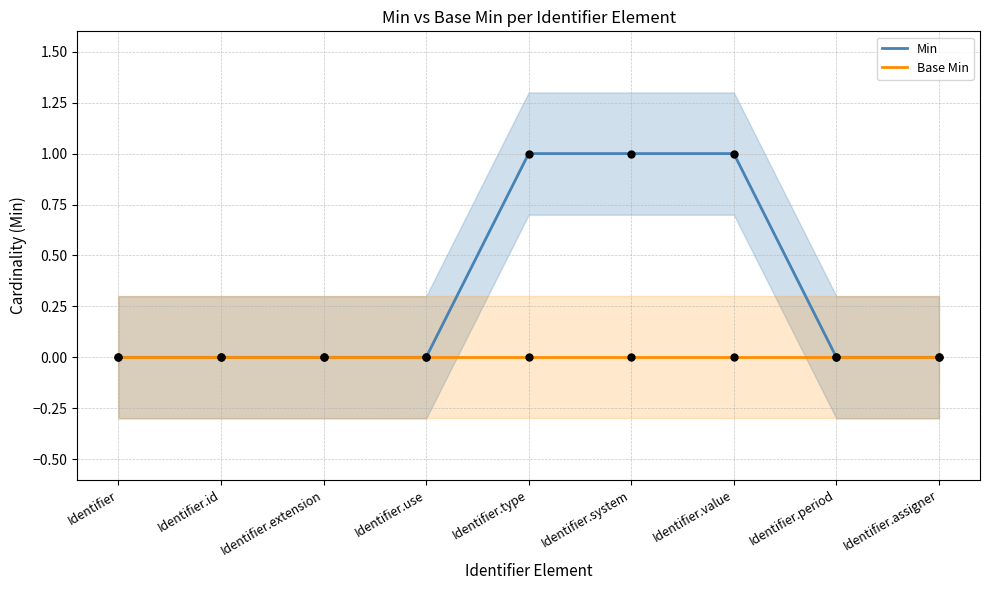

Which series has the largest Y range (max minus min)?

Min